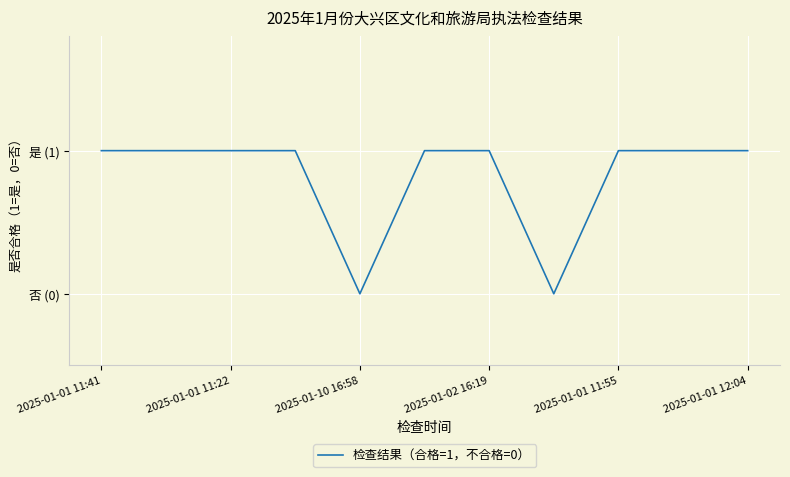

What is the value of the 2nd point from the left?

1